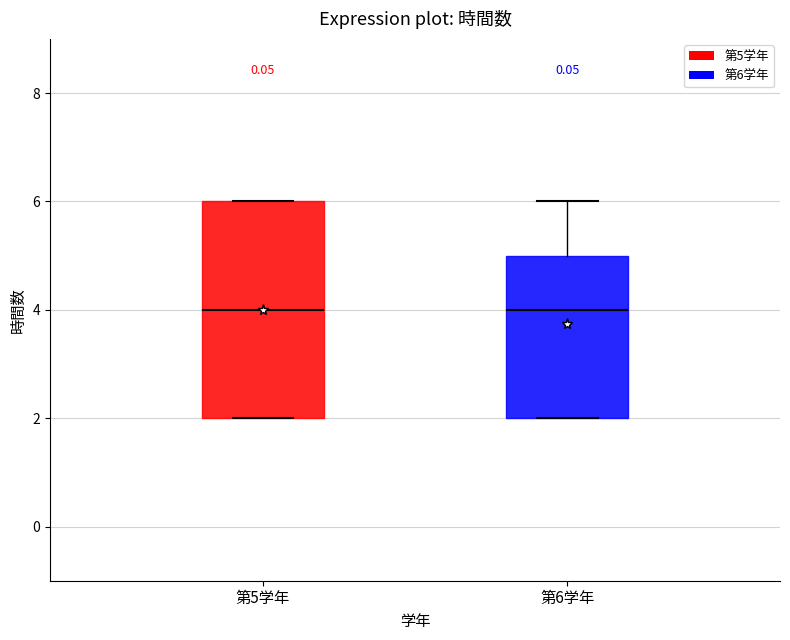

Which box is the tallest, from its lower edge to its upper edge?

第5学年